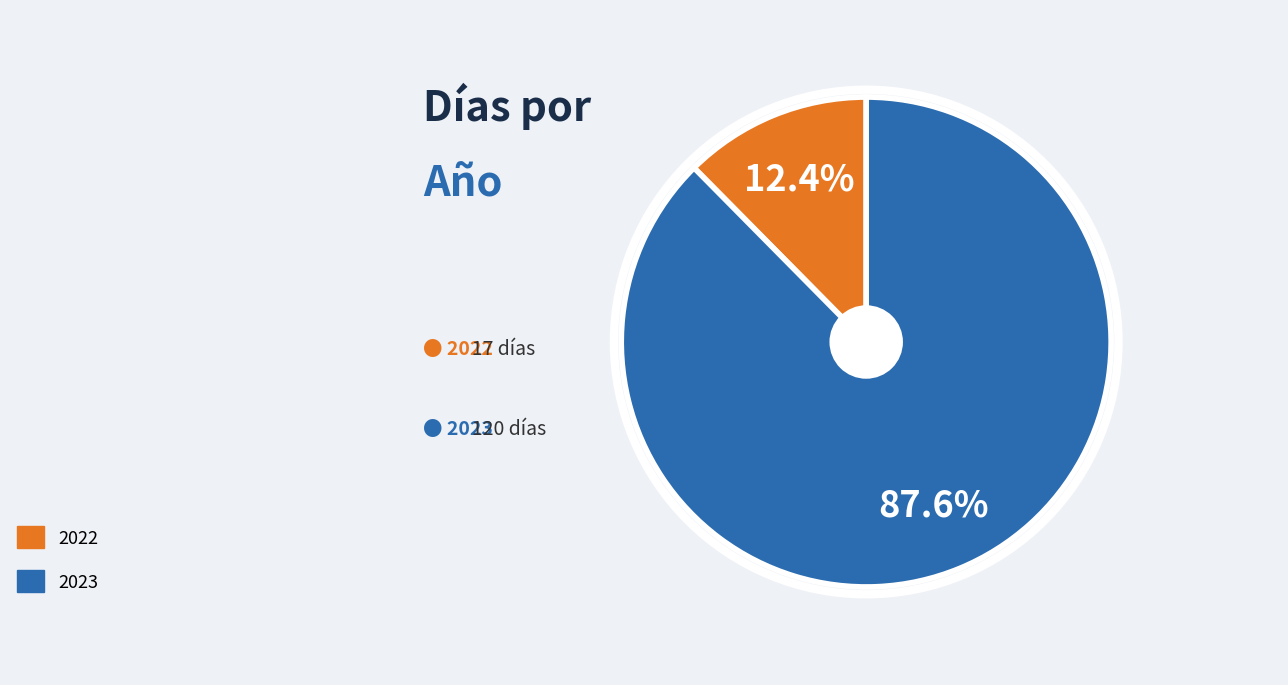

Combined, what portion of the pie is 2022 and 2023?

100.0%